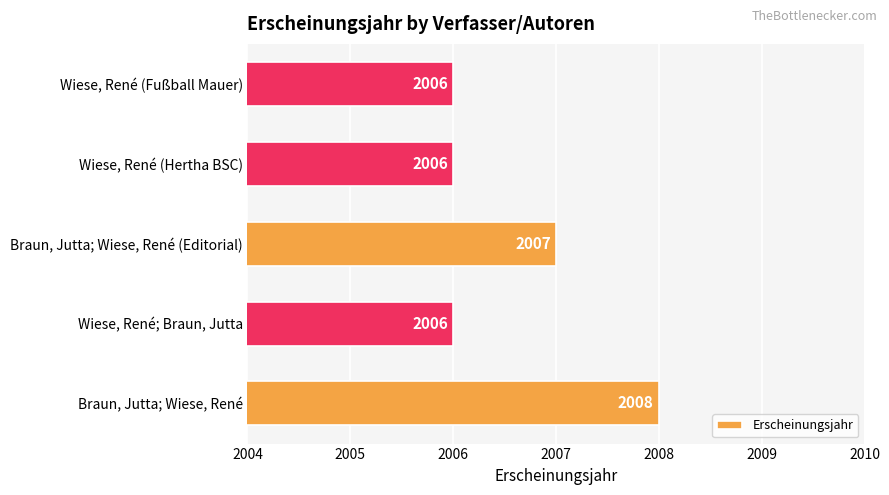

Count the number of values greater than 2006.

2